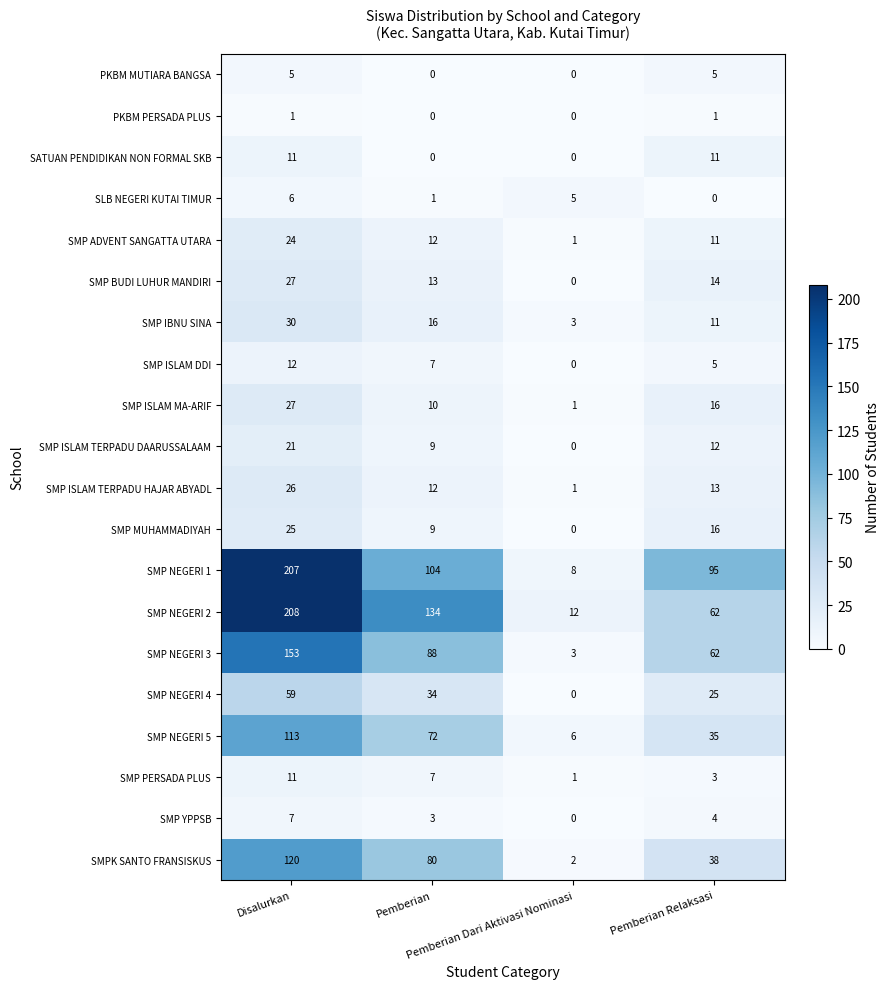

How many series are shown in this chart?

20